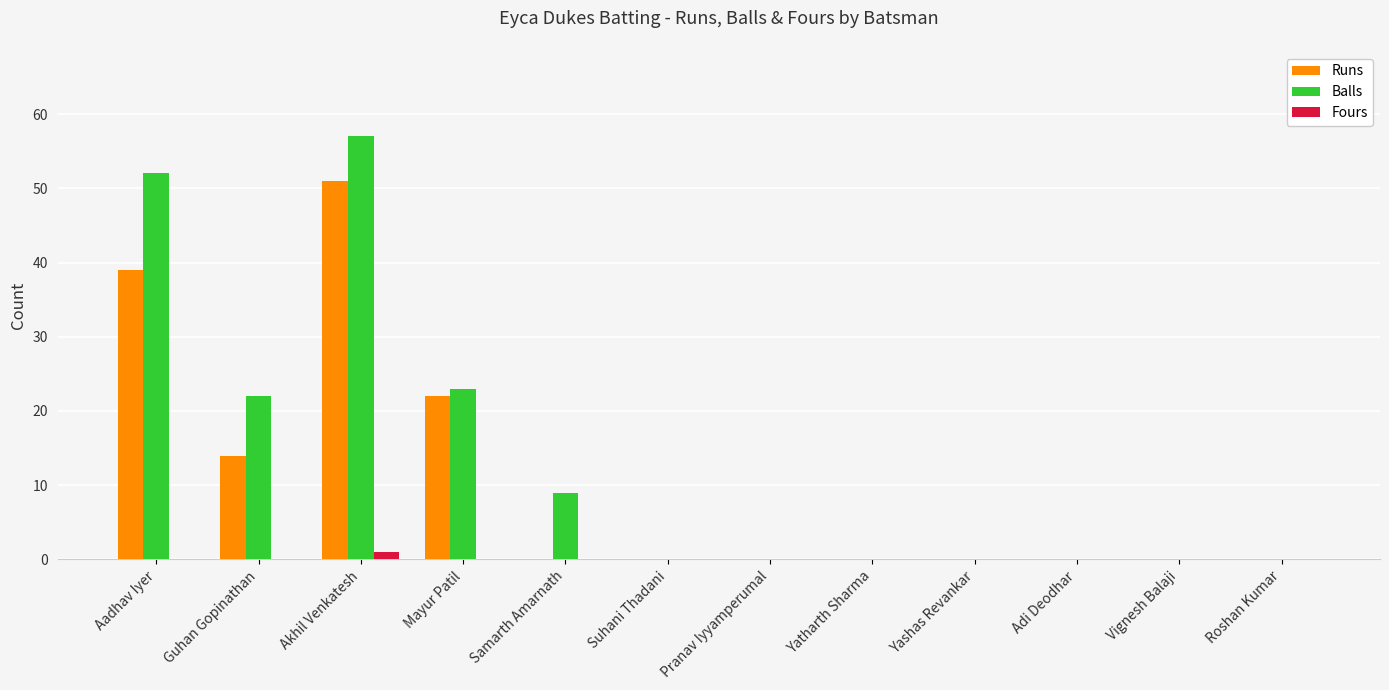

Count the number of categories in the chart.

12